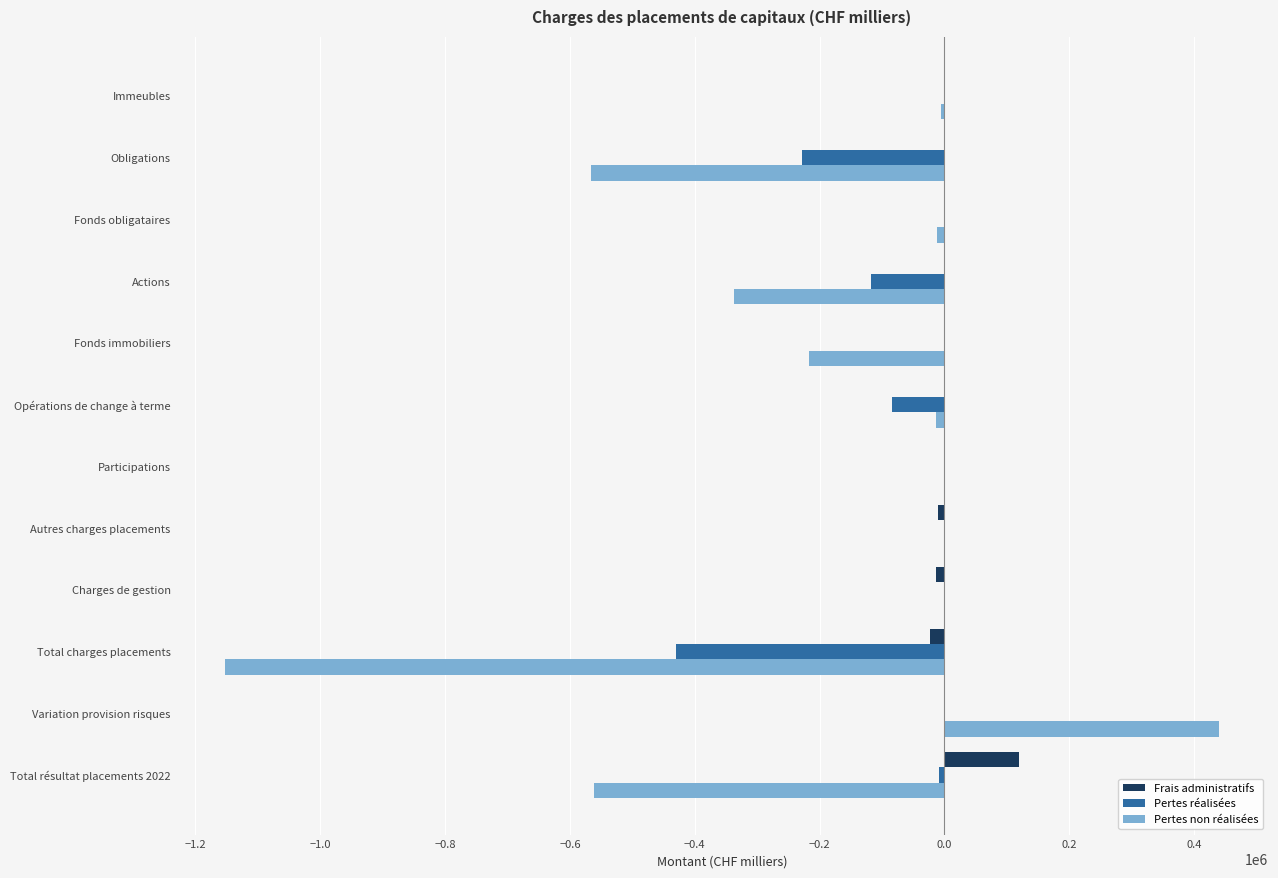

Which label corresponds to the largest value in the chart?

Variation provision risques